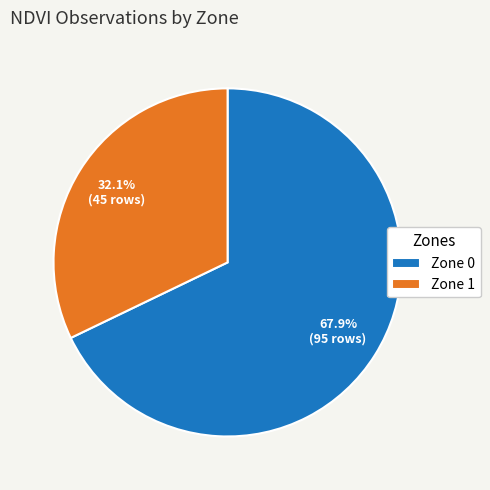

Approximately how many times larger is the value at Zone 1 compared to Zone 0?

0.5